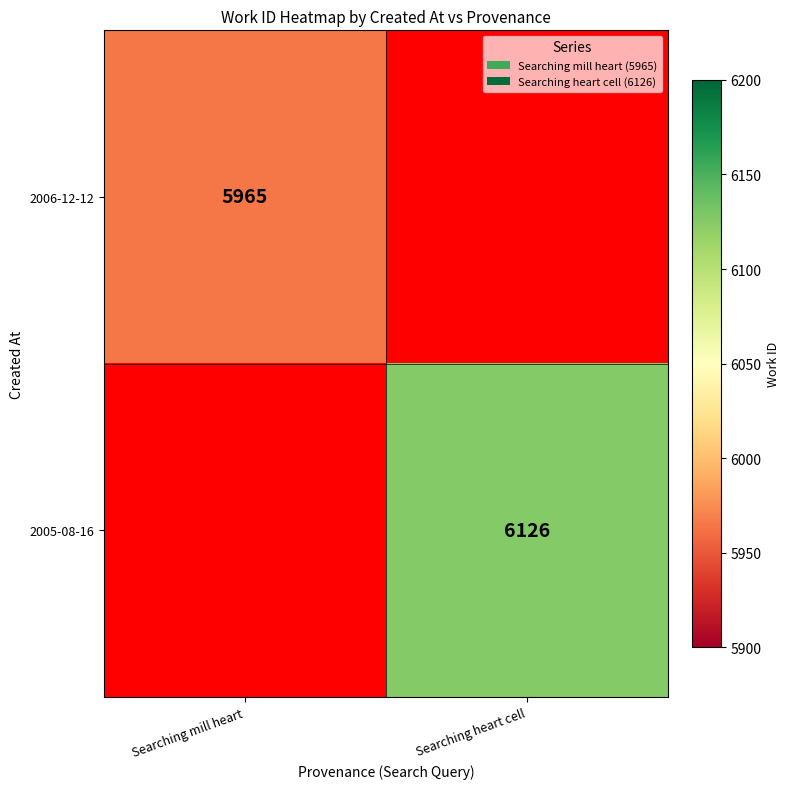

The 2006-12-12 series shows 5965 at Searching mill heart. True or false?

True